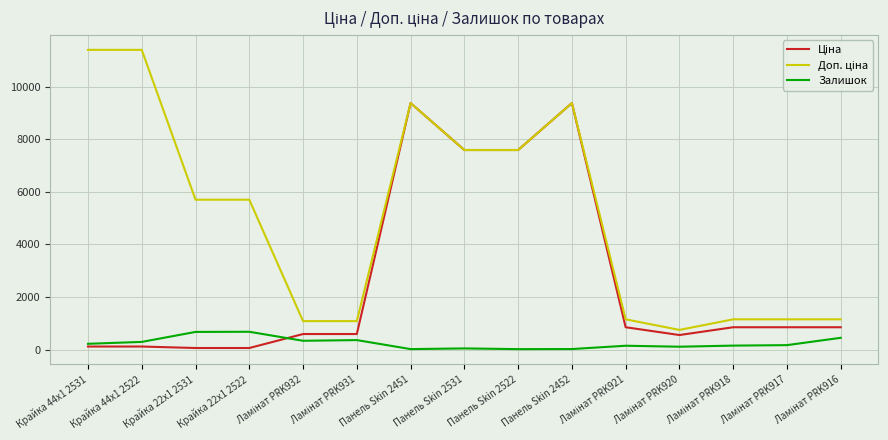

What is the maximum value shown in the chart?

11410.0